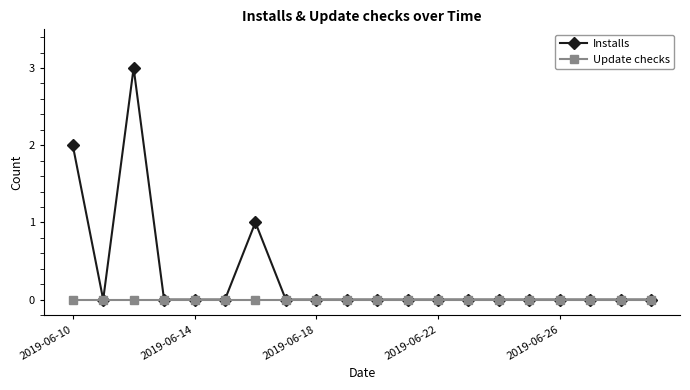

What is the sum of all Installs values?

6